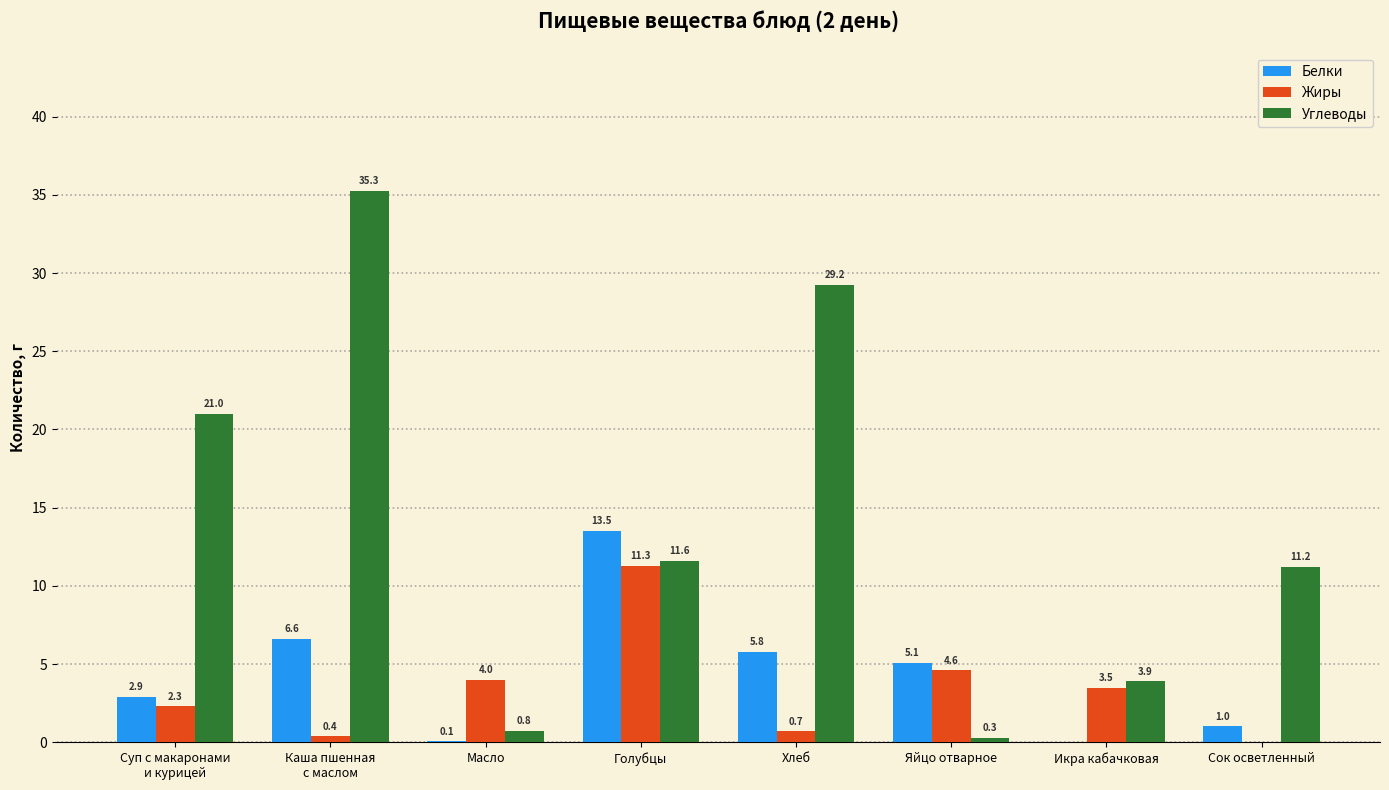

At which category is the sum across all series the highest?

Каша пшенная
с маслом